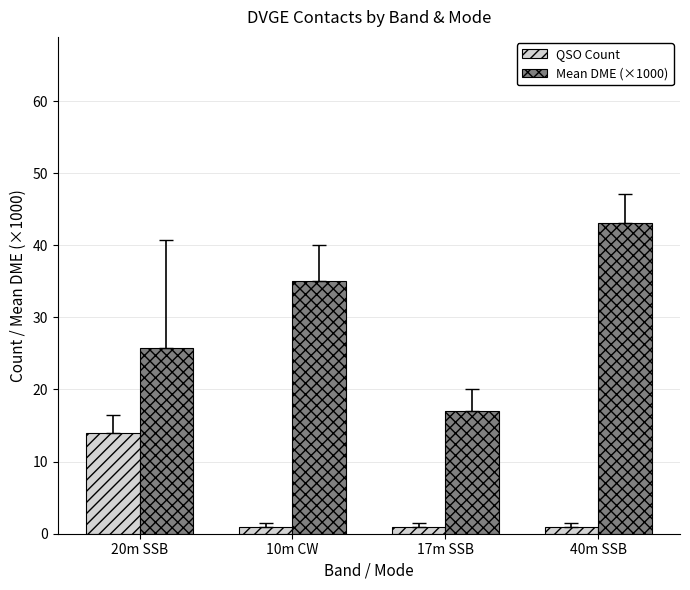

Is it true that QSO Count equals 1.0 at 10m CW?

True